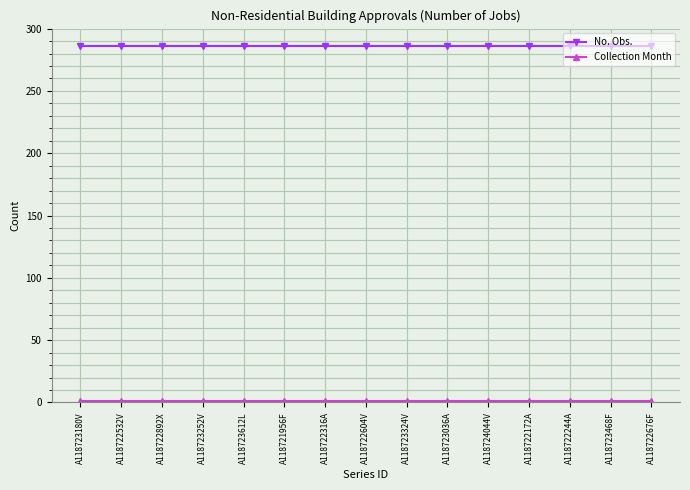

What is the label of the 3rd point from the left?

A118722892X